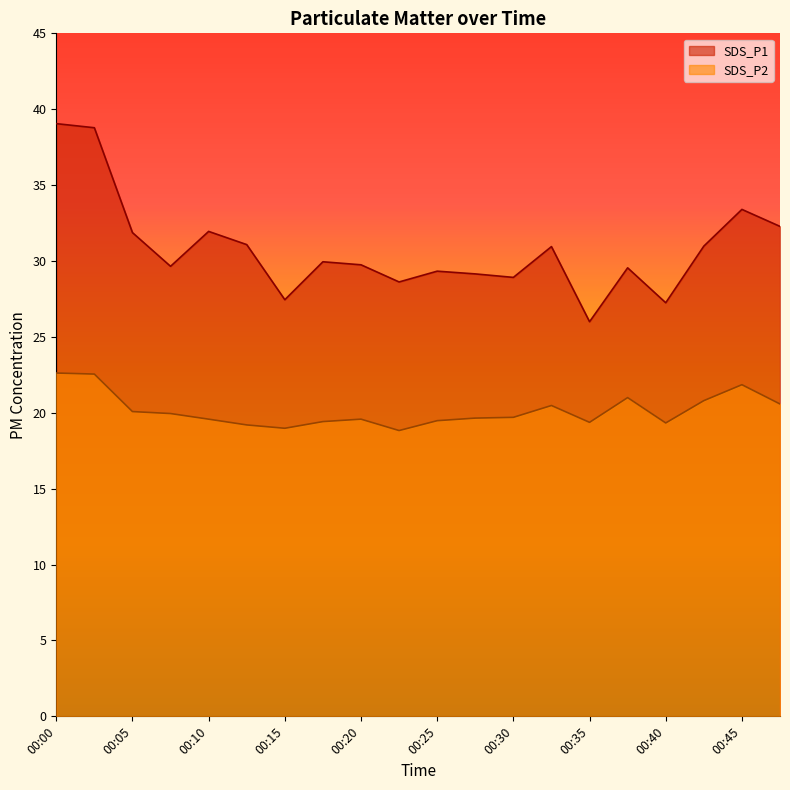

The SDS_P1 series shows 31.9 at 00:10. True or false?

True